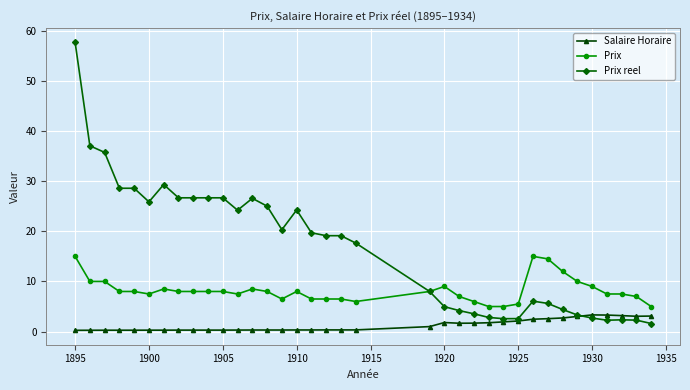

Does the chart have visible grid lines?

Yes